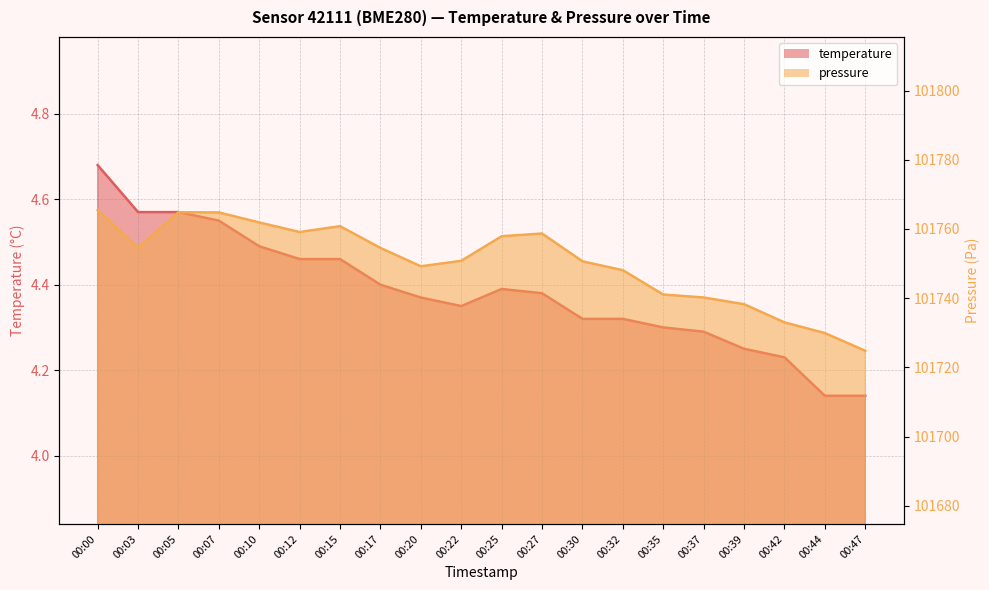

What is the value of the pressure point at the 14th from the left?

101748.1